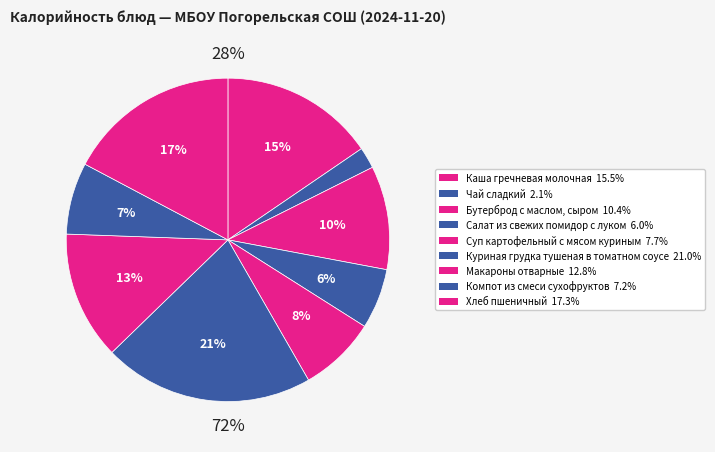

To the nearest percent, what is the average slice percentage?

11%